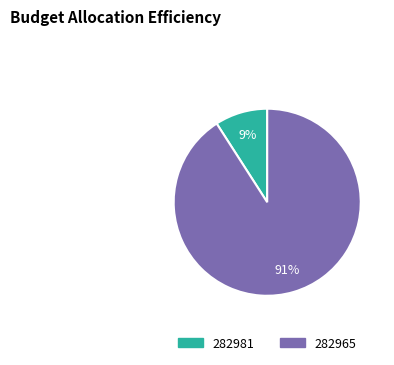

To the nearest percent, what is the average slice percentage?

50%